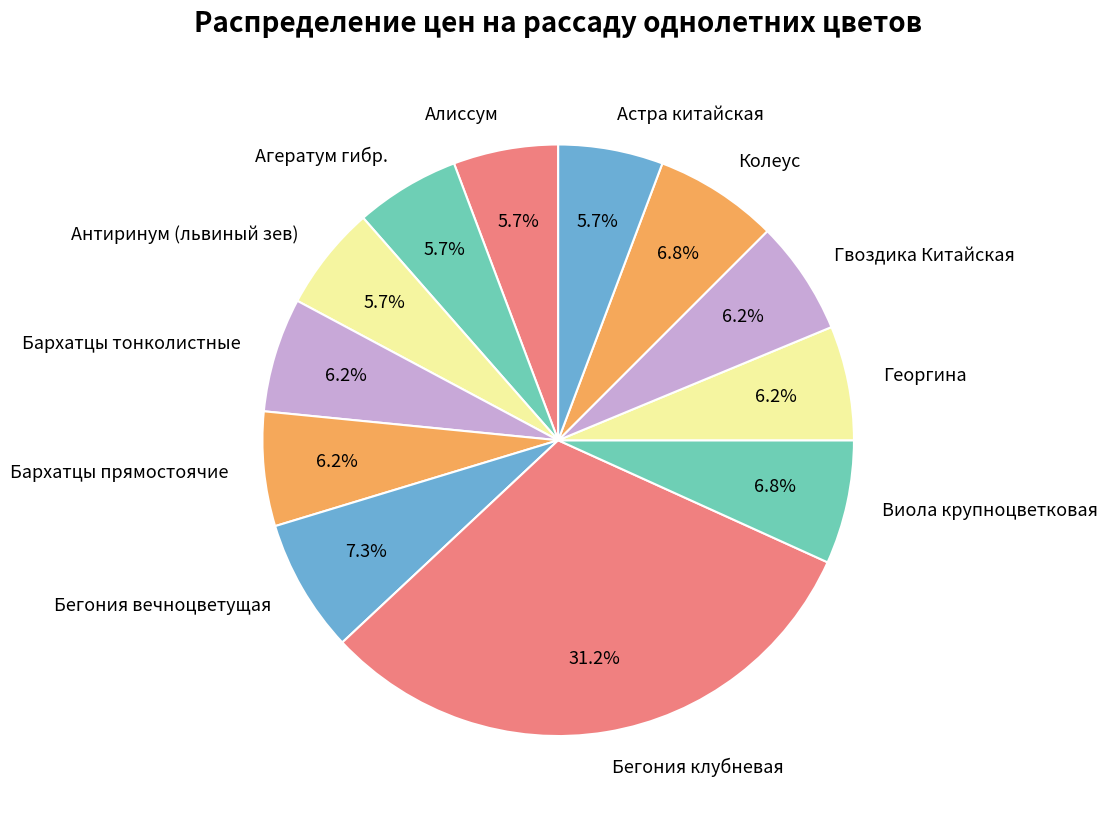

Count the number of slices in the pie.

12